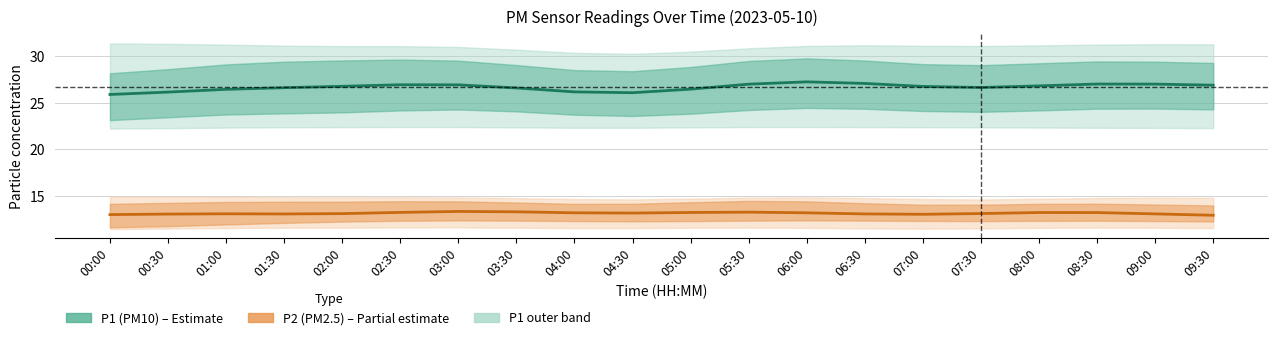

Which series has the widest spread of values?

P1 (PM10)